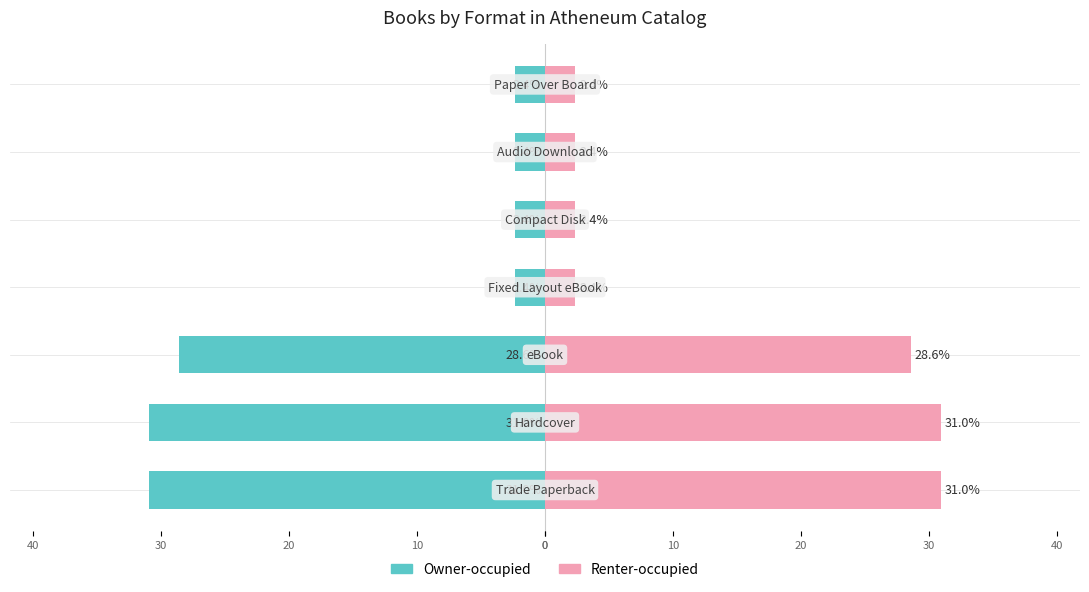

How many data points does each series have?

7